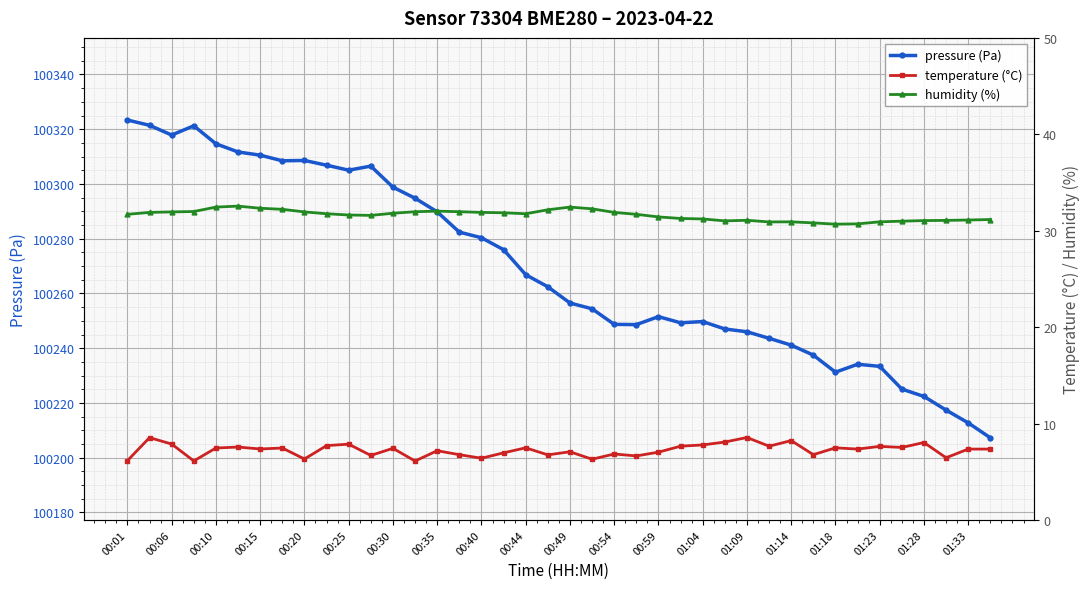

The pressure (Pa) series shows 100280.4 at 00:40. True or false?

True